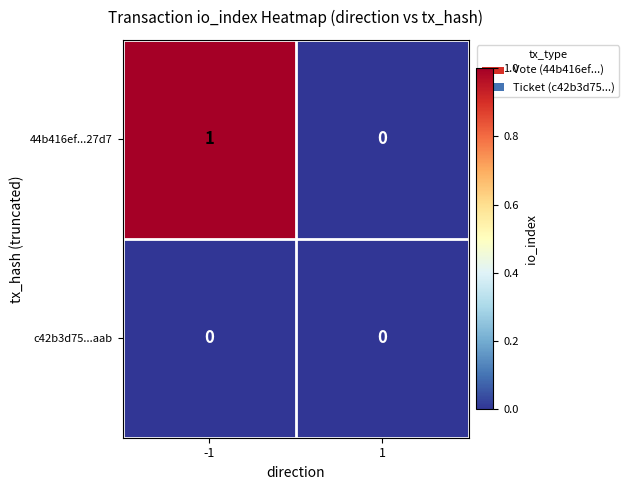

Rank the series at -1 from highest to lowest value.

44b416ef...27d7, c42b3d75...aab